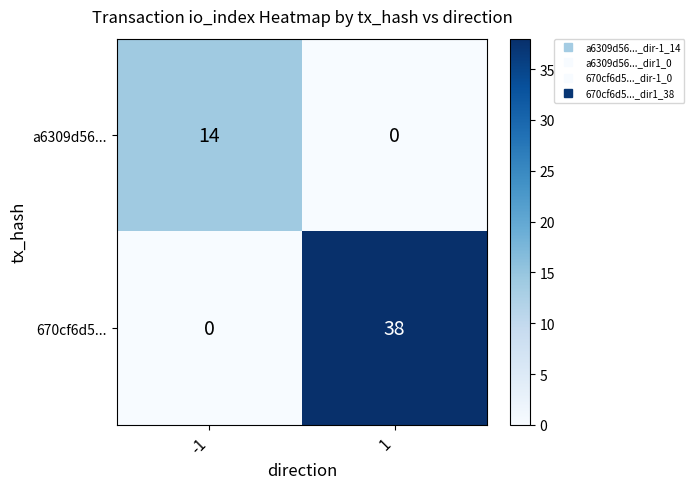

At how many categories does at least one series exceed 2?

2